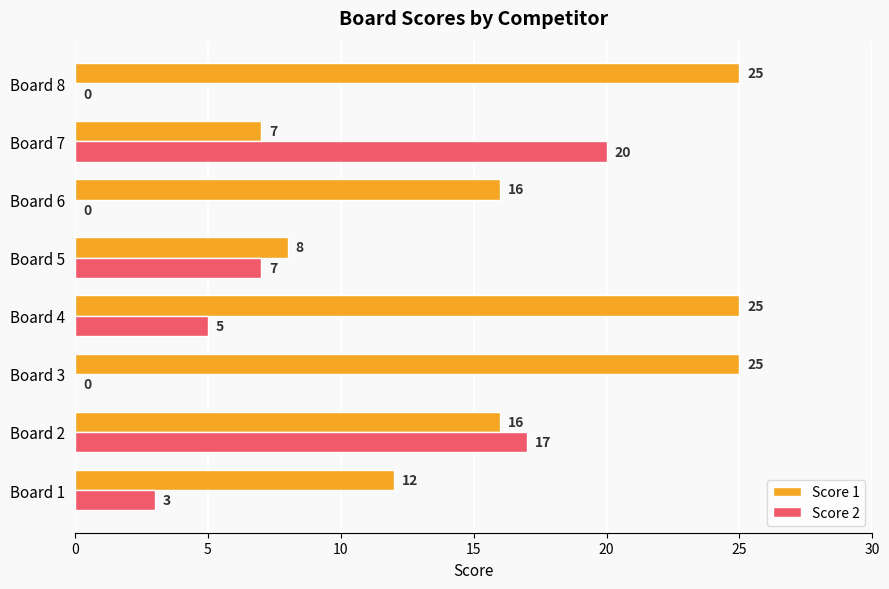

Count the number of categories in the chart.

8